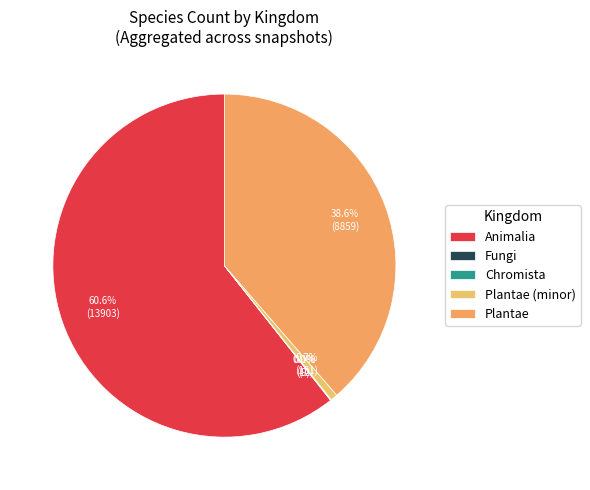

Is there a majority slice in this chart?

Yes